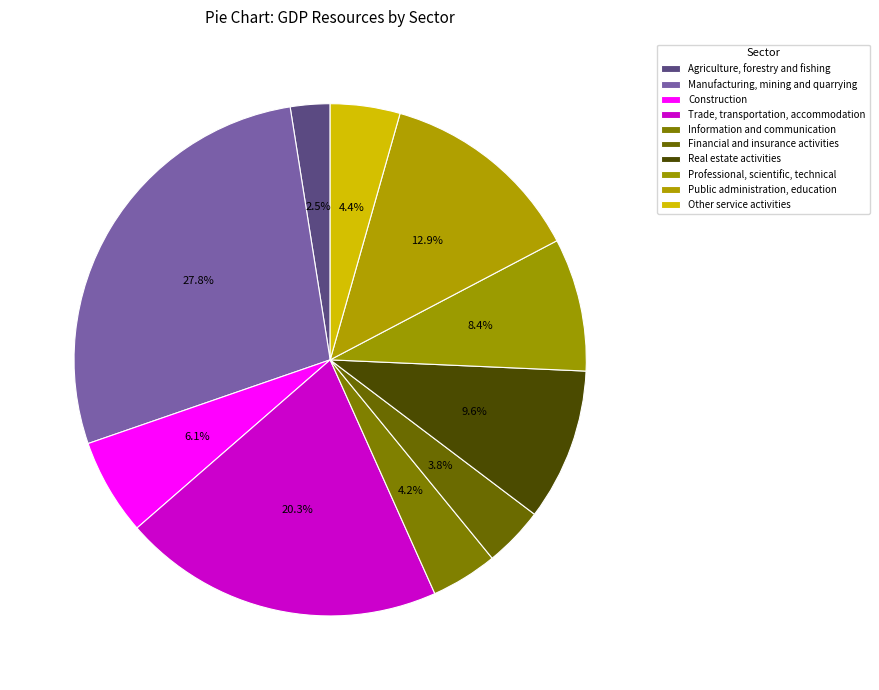

To the nearest percent, what is the combined percentage of Public administration, education and Financial and insurance activities?

17%